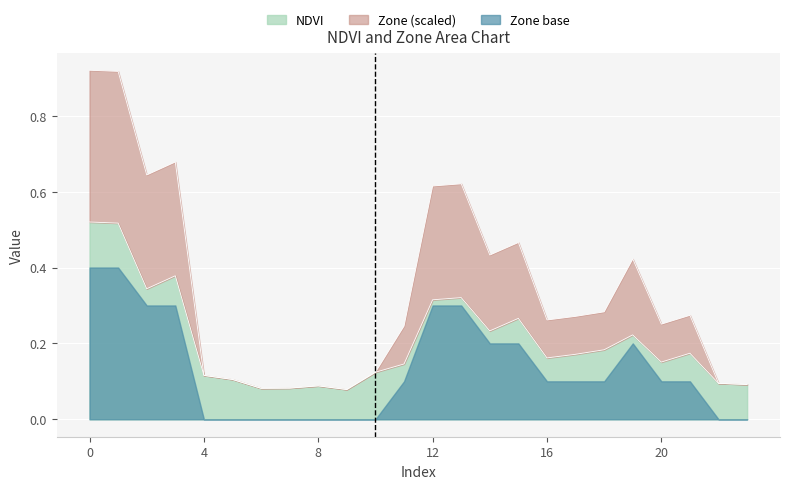

The value of Zone at 23 is 0.1. True or false?

True